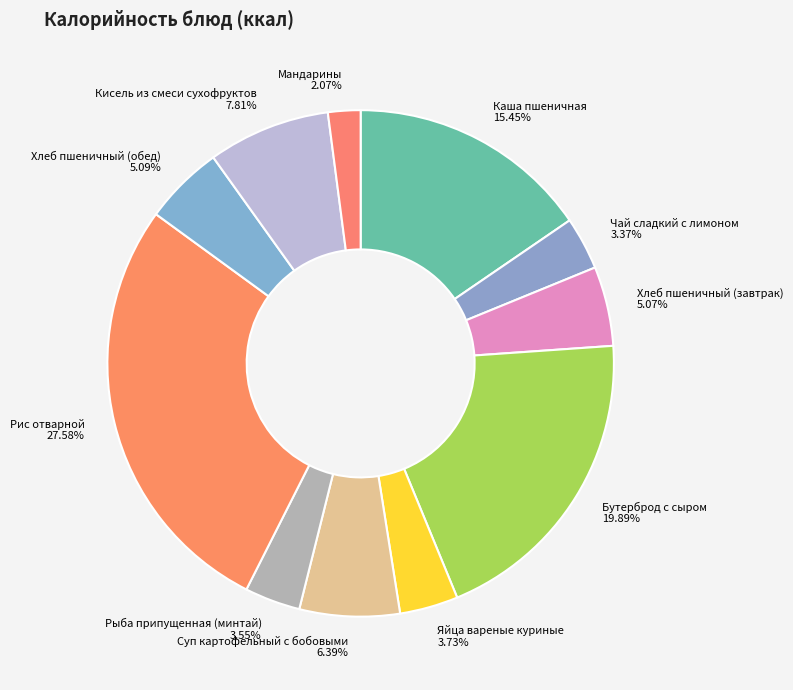

Which slice is the smallest?

Мандарины